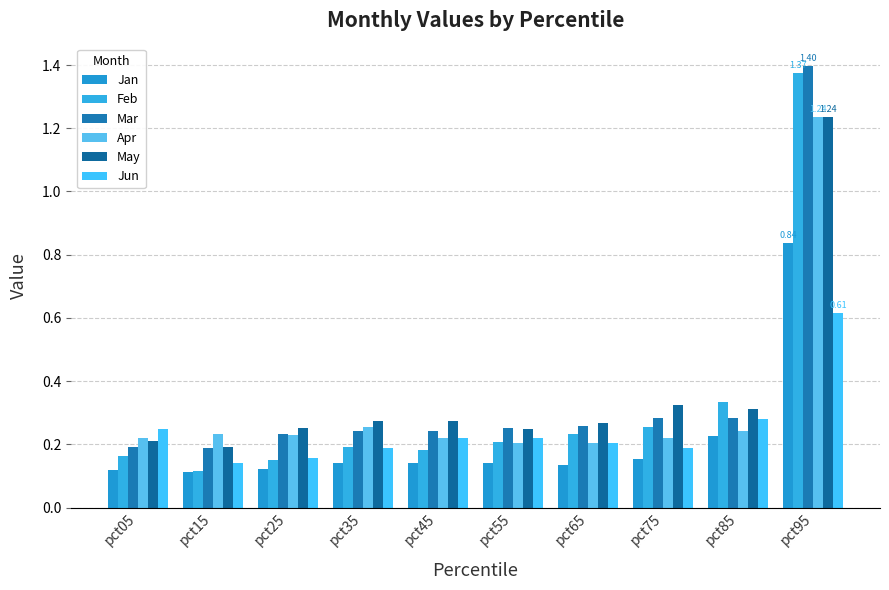

What is the sum of the Feb values at pct65 and pct15?

0.4